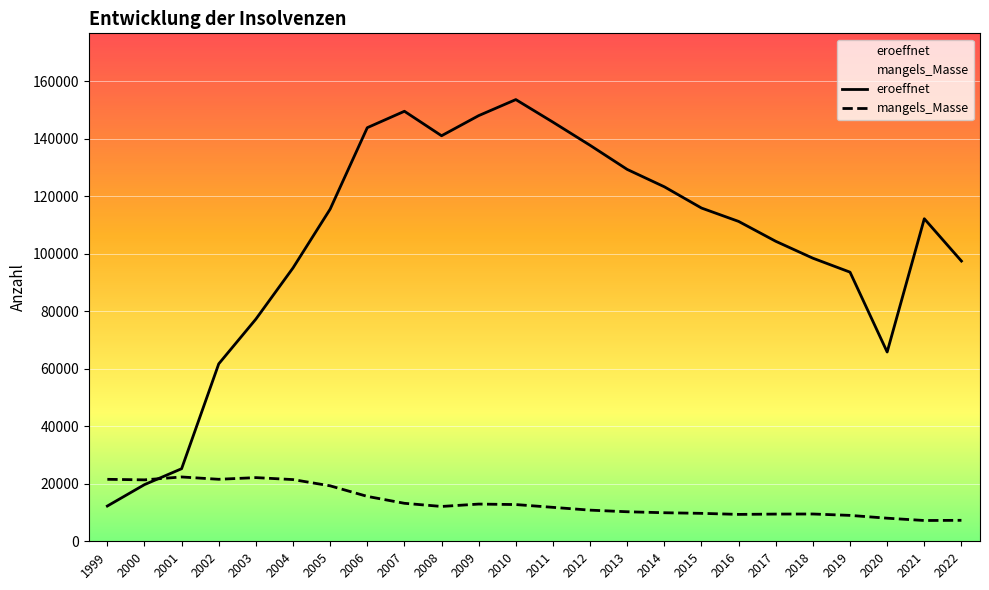

How many lines are shown in the chart?

2